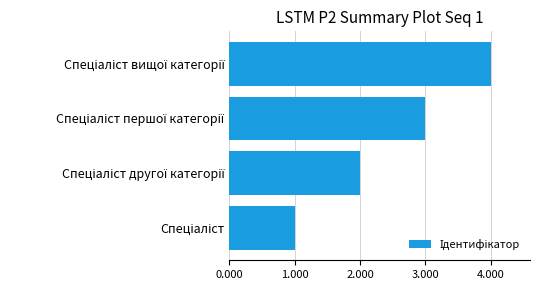

What is the sum of all values?

10